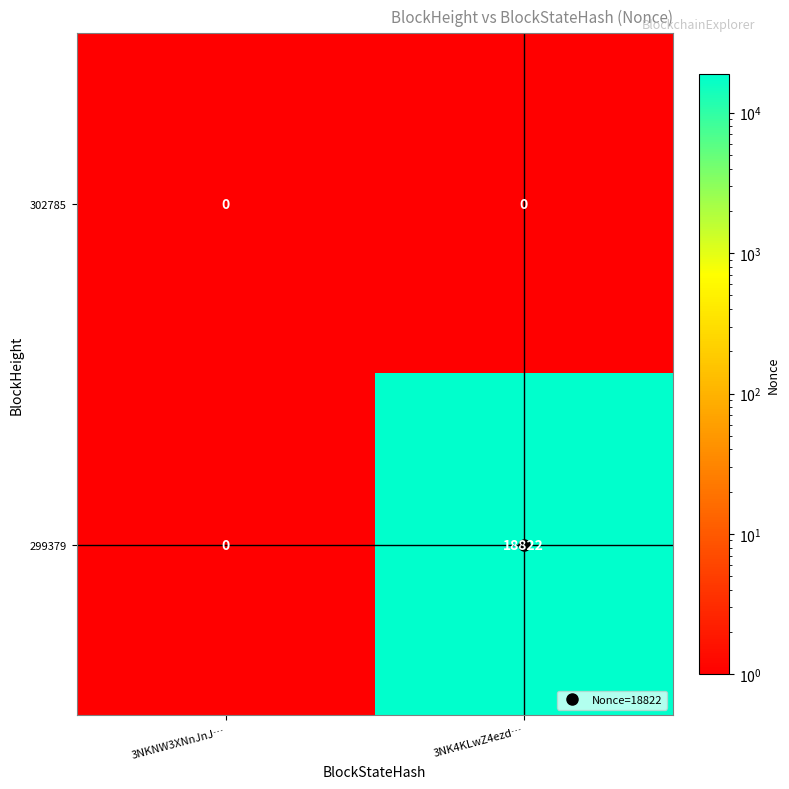

What is the total value across all series at 3NKNW3XNnJnJ…?

0